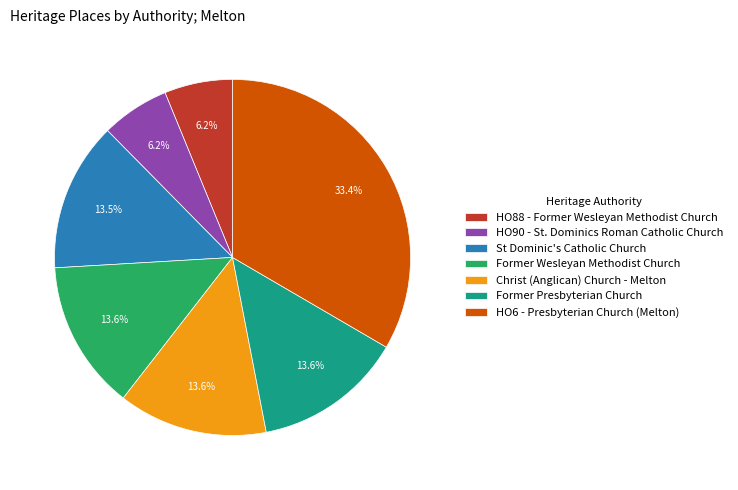

Combined, what portion of the pie is Christ (Anglican) Church - Melton and HO6 - Presbyterian Church (Melton)?

47.0%